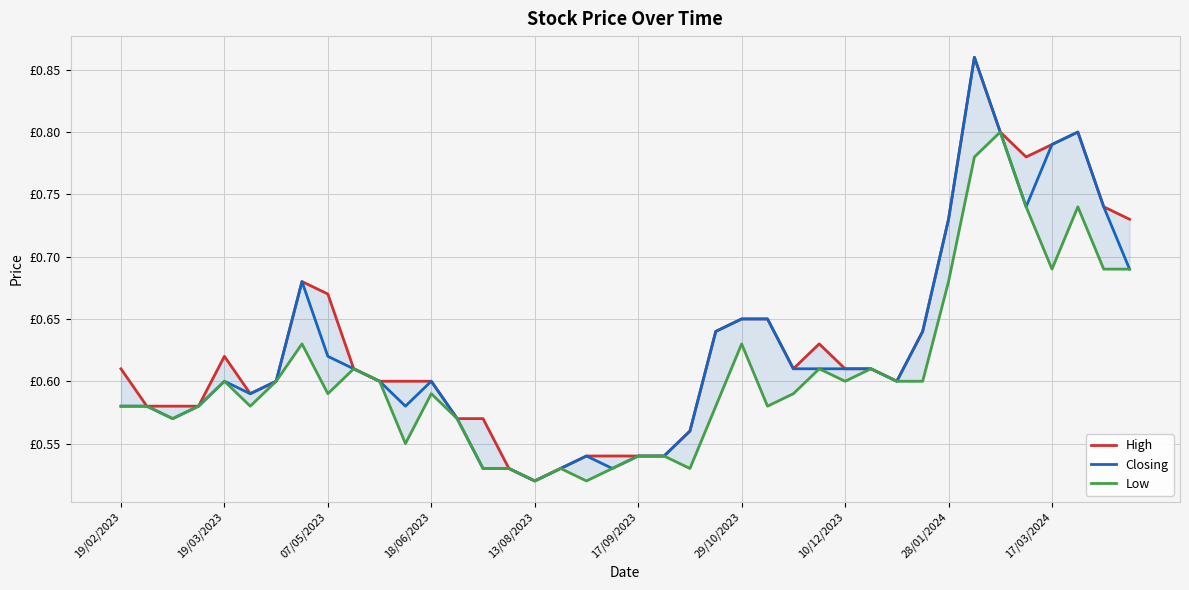

True or false: Low and High cross at least once.

False